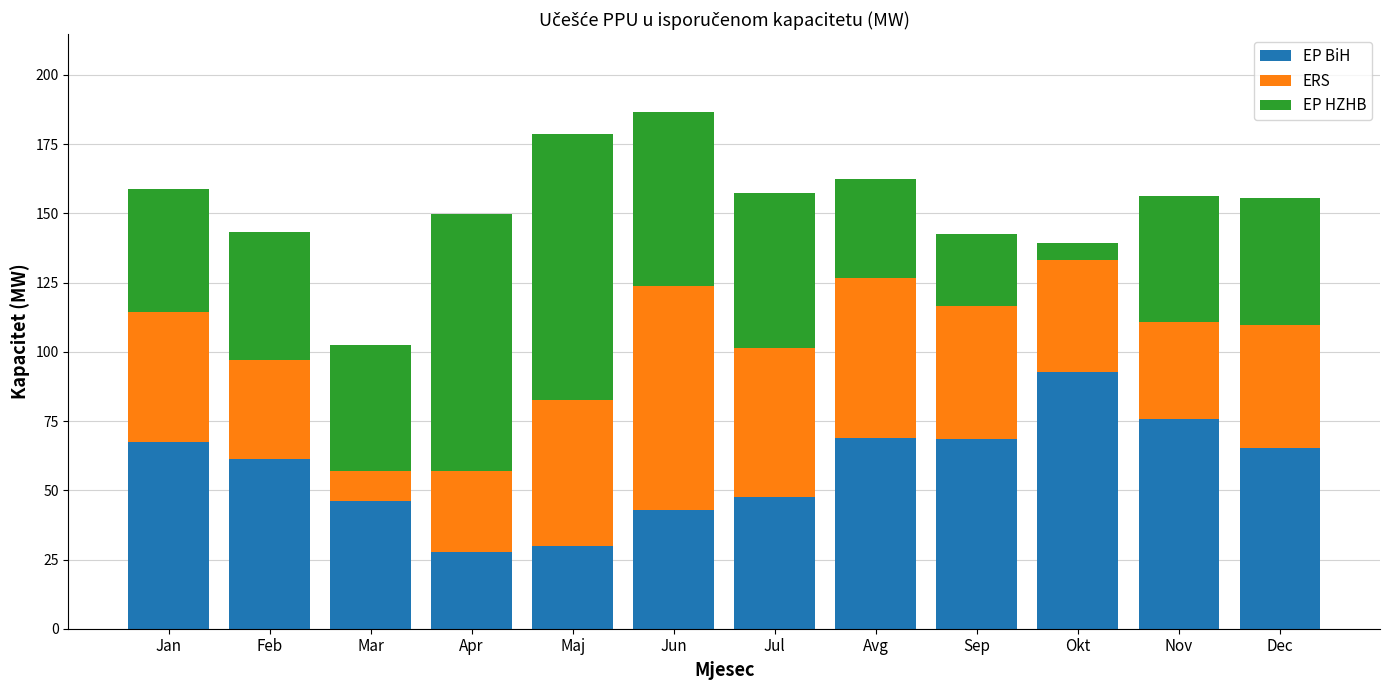

The EP BiH series shows 43.5 at Apr. True or false?

False